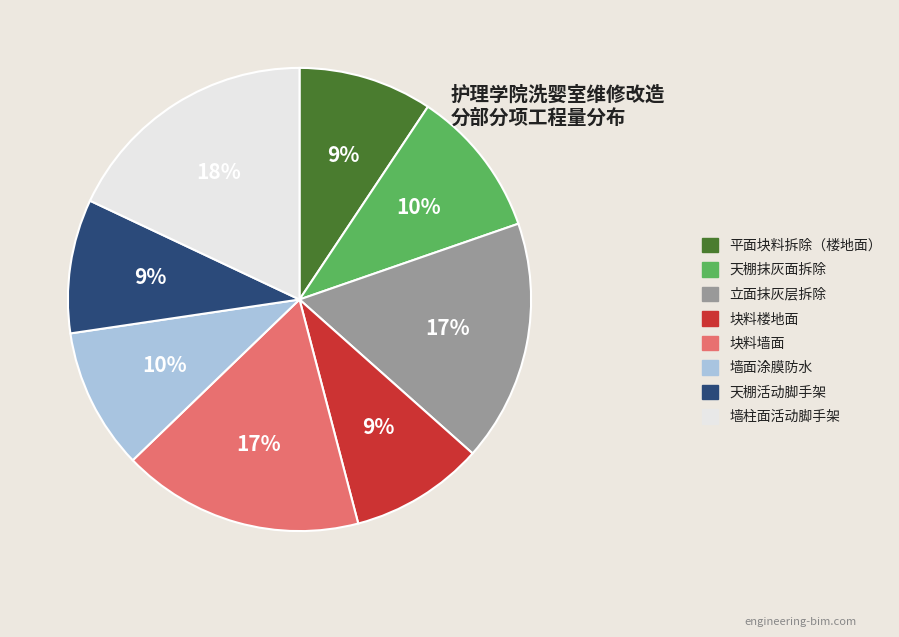

How many slices are in this pie chart?

8